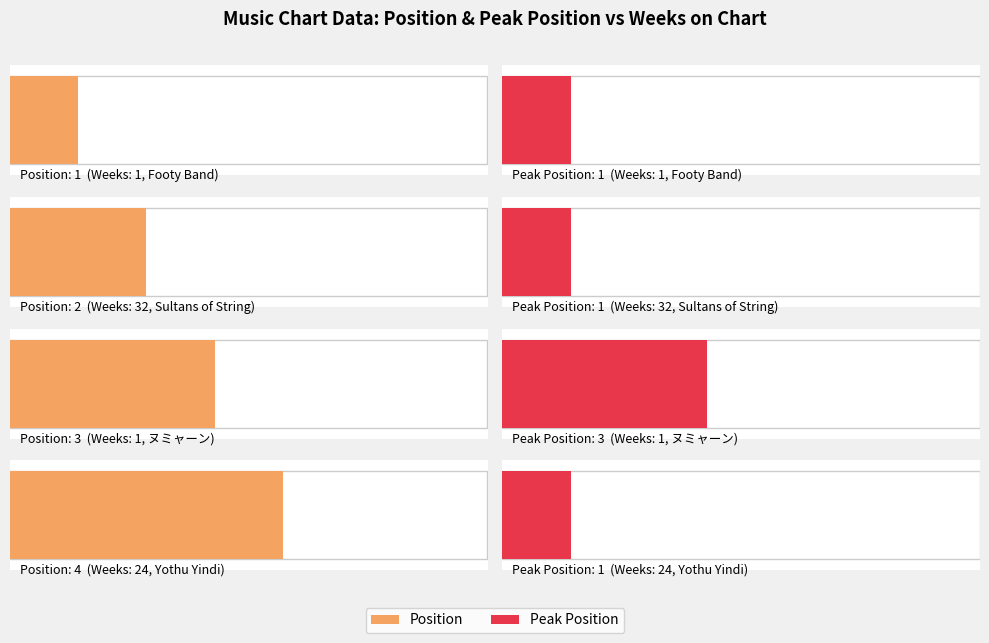

Reading right to left, what are all the values shown in this chart?

Position: 24=4	1=3	32=2	1=1
Peak Position: 24=1	1=3	32=1	1=1